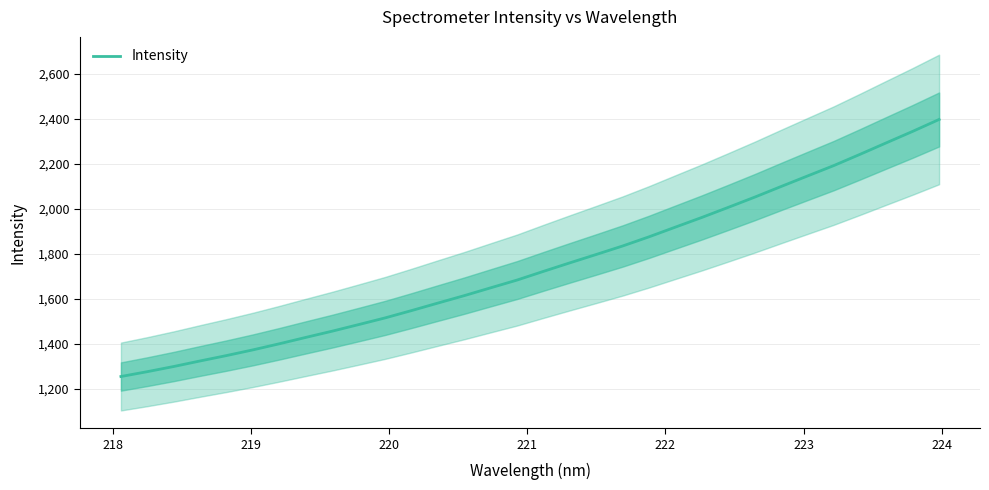

What is the minimum value shown in the chart?

1255.5